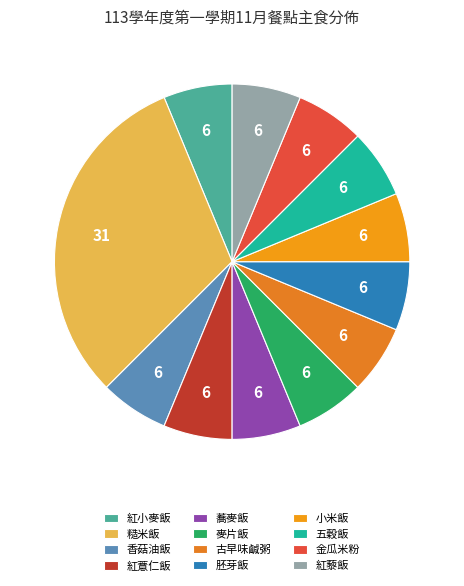

What percentage is the 古早味鹹粥 slice, to the nearest percent?

6%